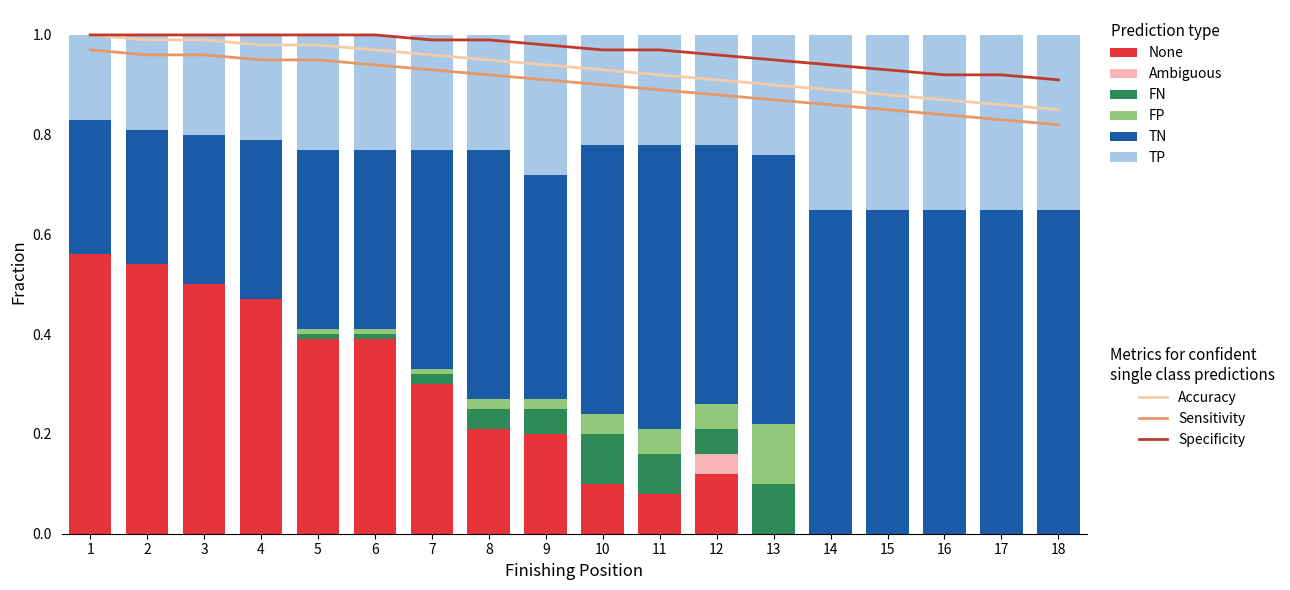

What is the difference between the second highest and minimum values in the FN series?

0.1